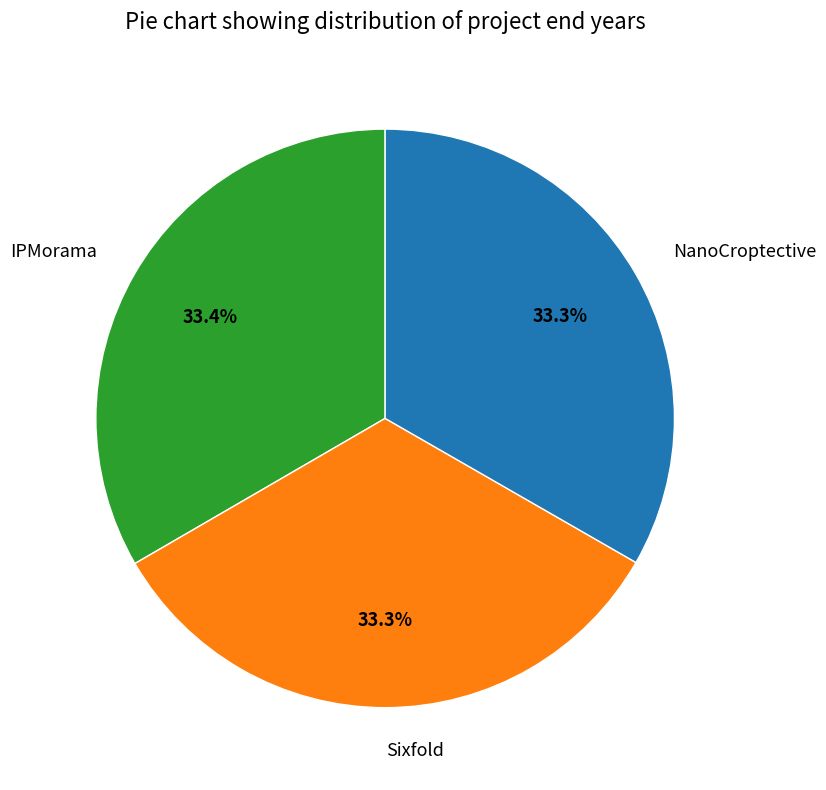

How many segments does this pie chart have?

3